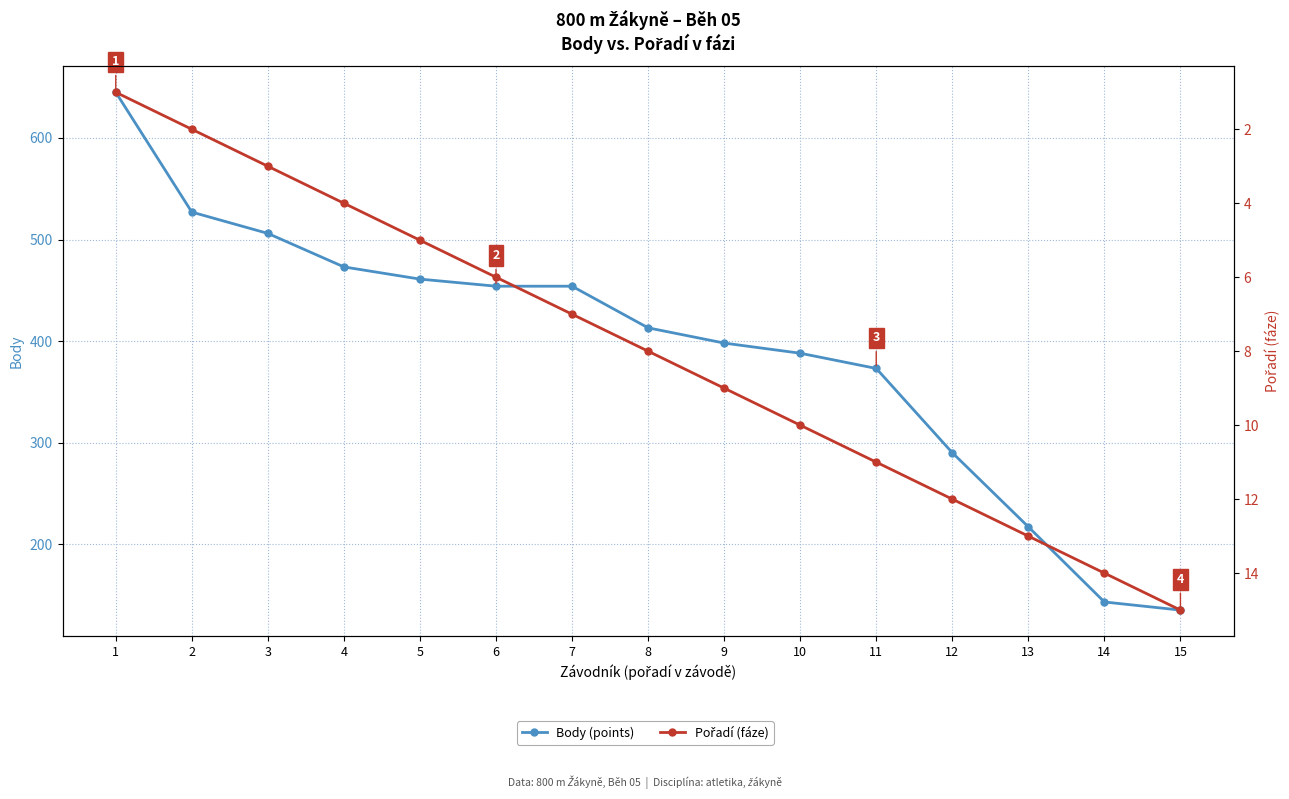

What is the value of the Pořadí (fáze) point at the 9th from the left?

9